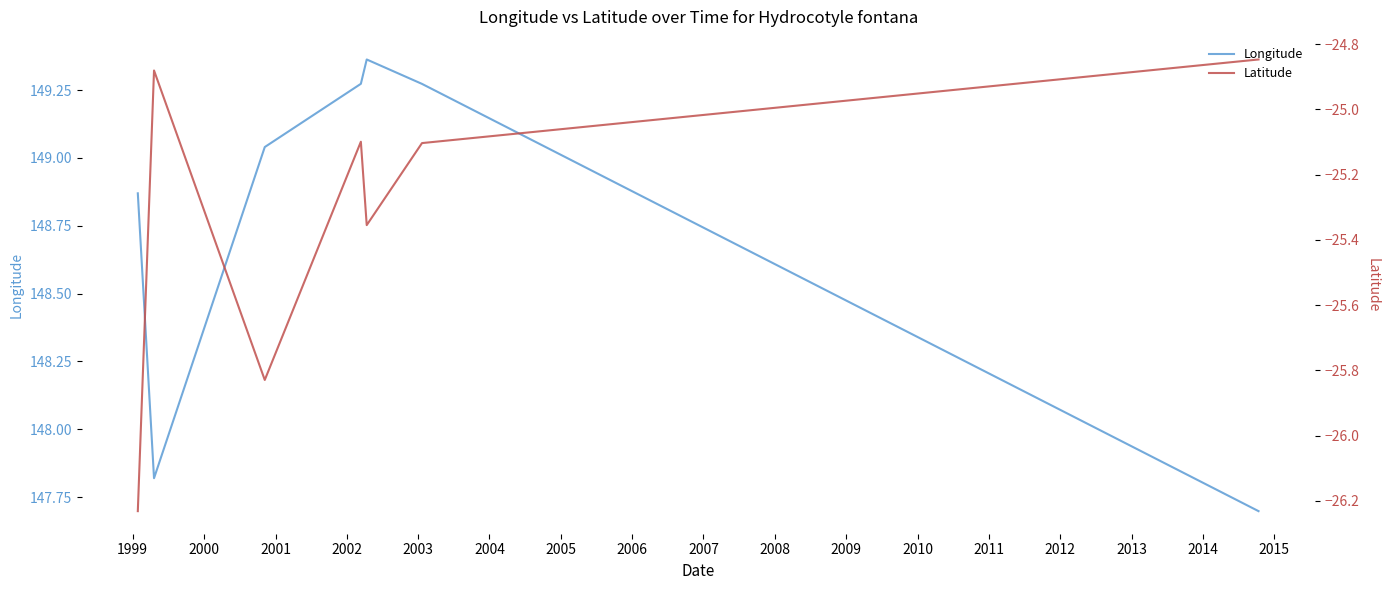

What is the total value across all series at 1999?

122.9